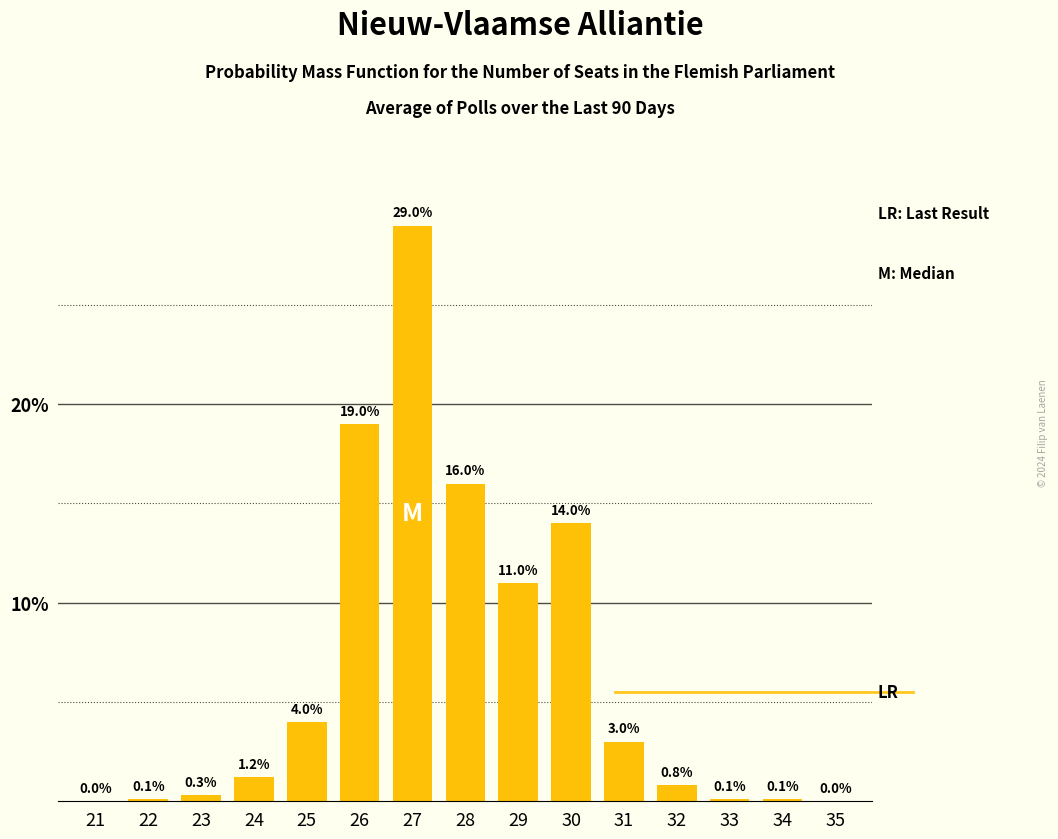

Reading left to right, extract all data points from this chart.

21=0.0	22=0.1	23=0.3	24=1.2	25=4.0	26=19.0	27=29.0	28=16.0	29=11.0	30=14.0	31=3.0	32=0.8	33=0.1	34=0.1	35=0.0